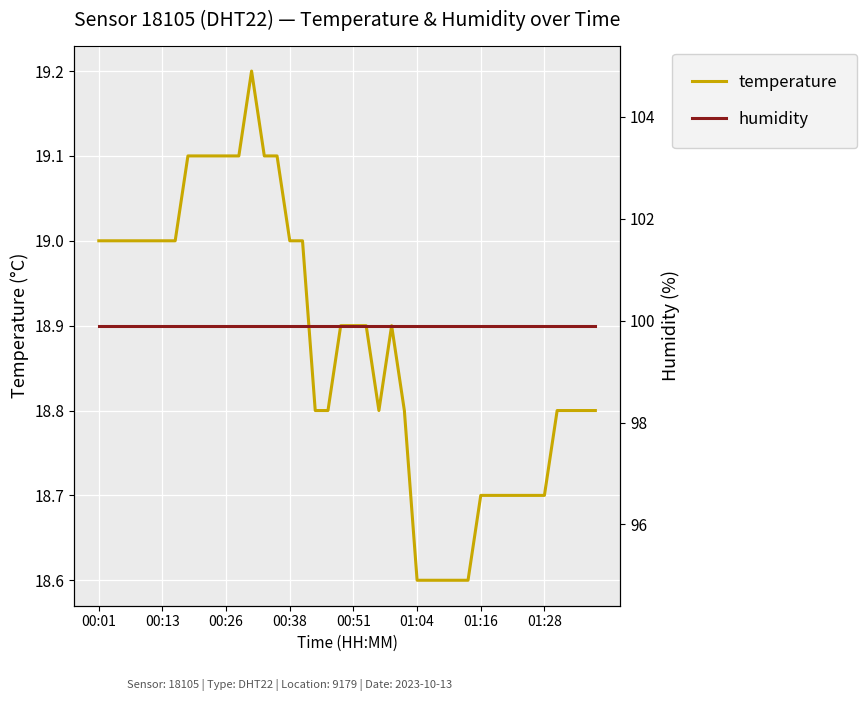

The temperature series shows 27.5 at 24. True or false?

False